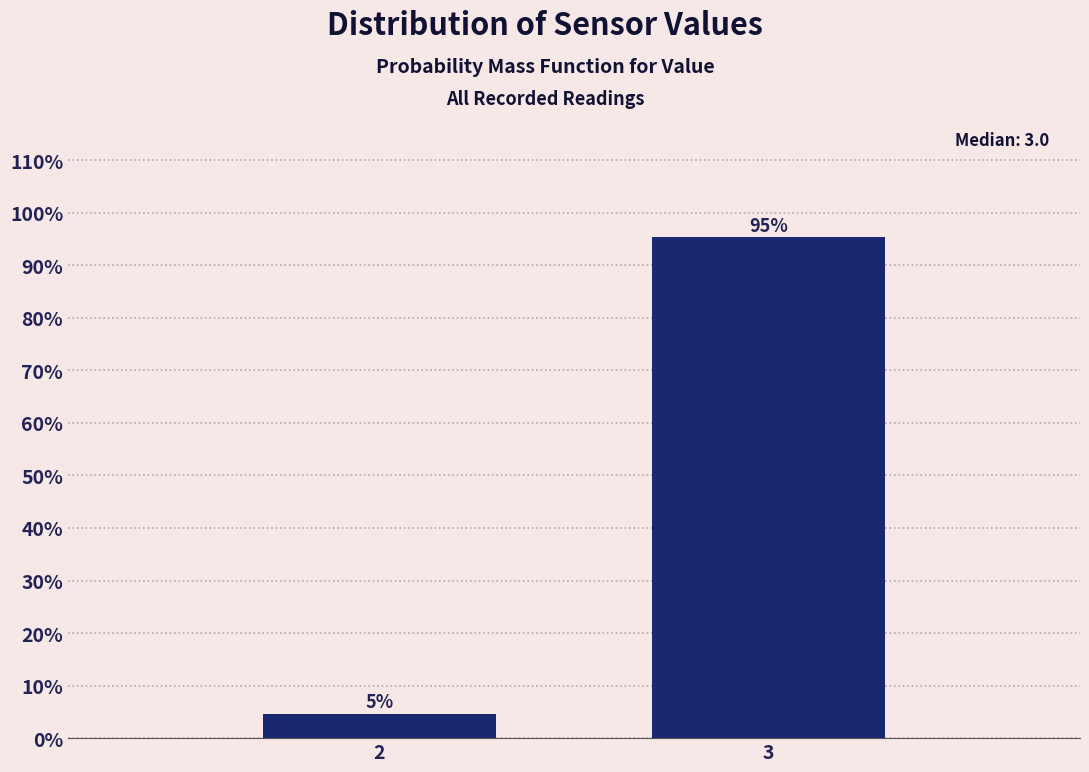

Which has a higher value, 3 or 2?

3